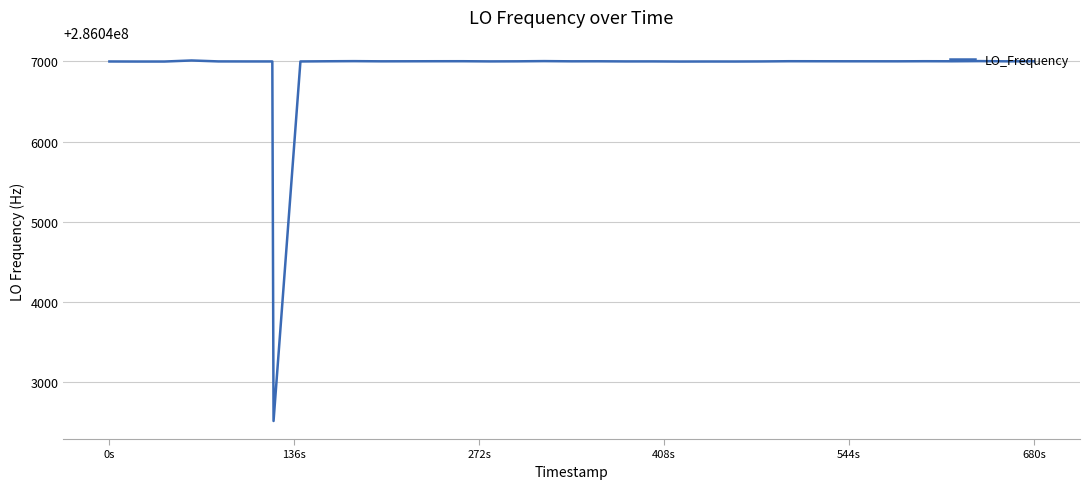

What is the smallest value displayed?

286042519.6